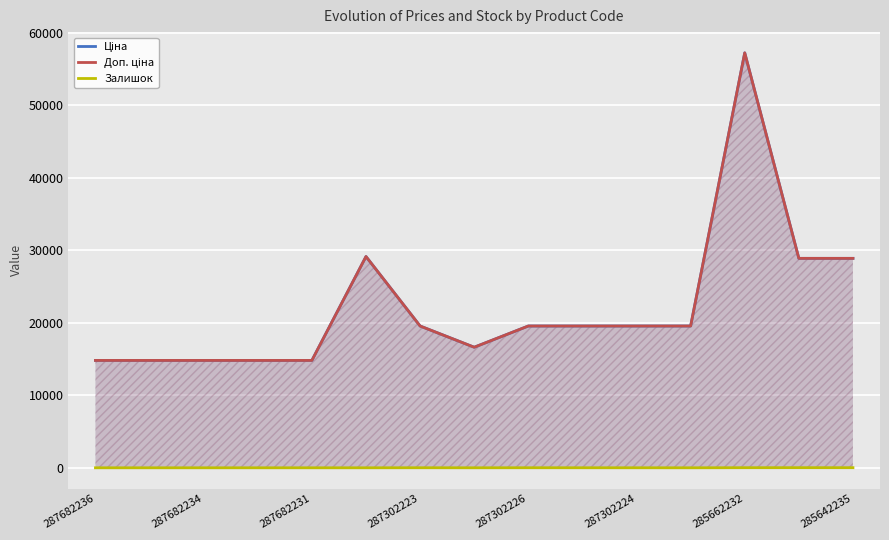

Which label corresponds to the smallest value in the chart?

287682236